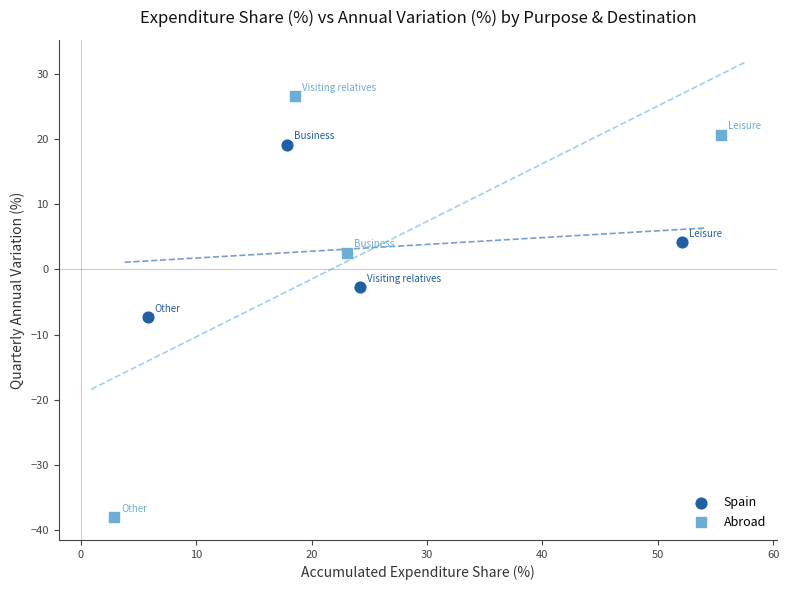

Which series has the largest Y range (max minus min)?

Abroad